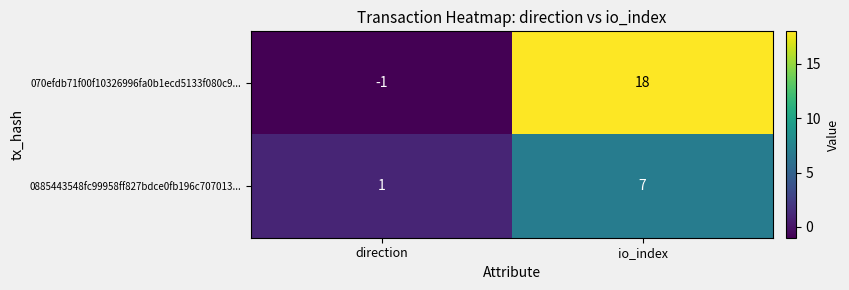

Which series changed the most between direction and io_index?

070efdb71f00f10326996fa0b1ecd5133f080c9...